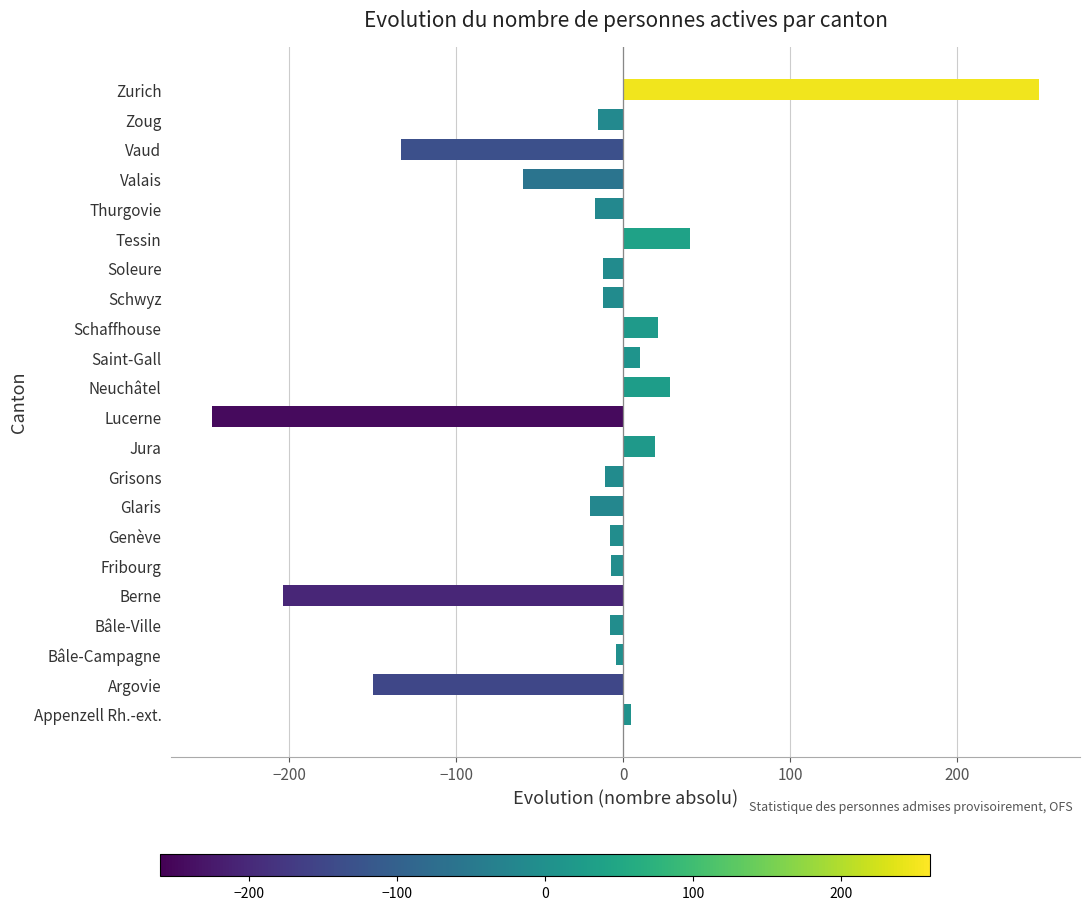

True or false: the data shows 19 at Jura.

True